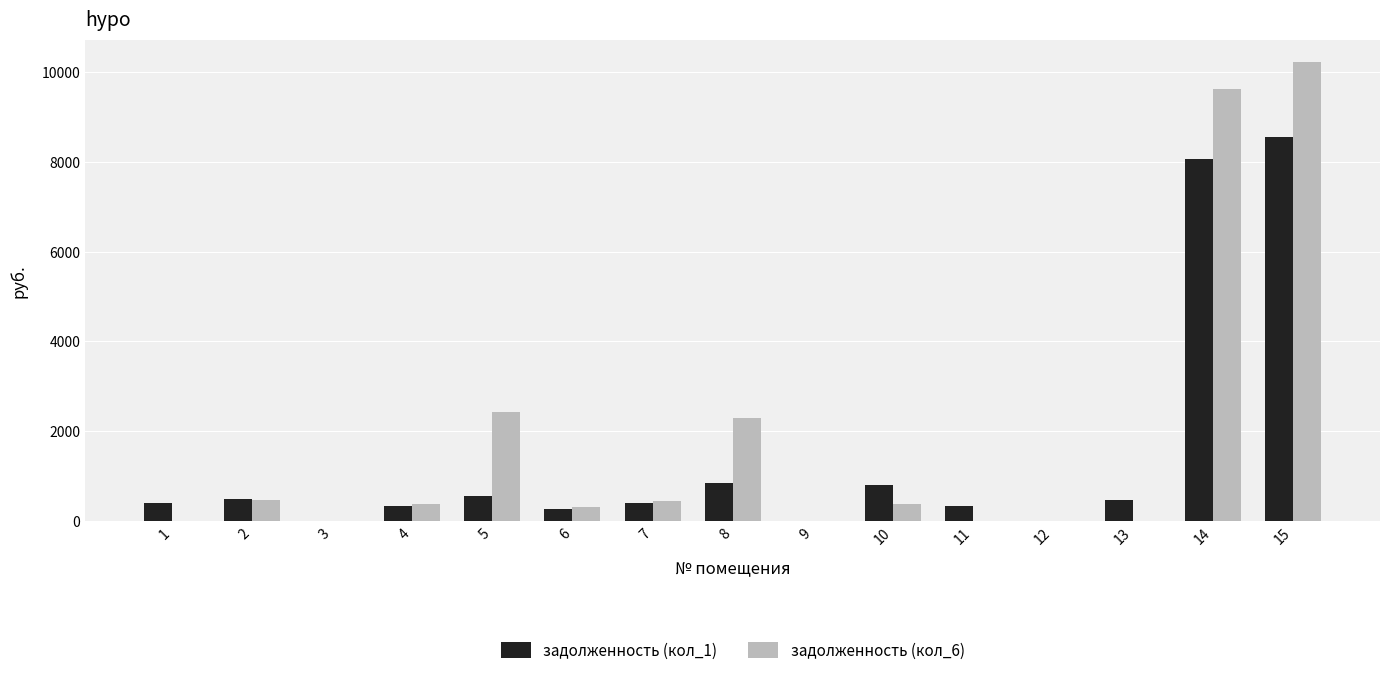

The задолженность (кол_1) series shows 402.6 at 7. True or false?

True